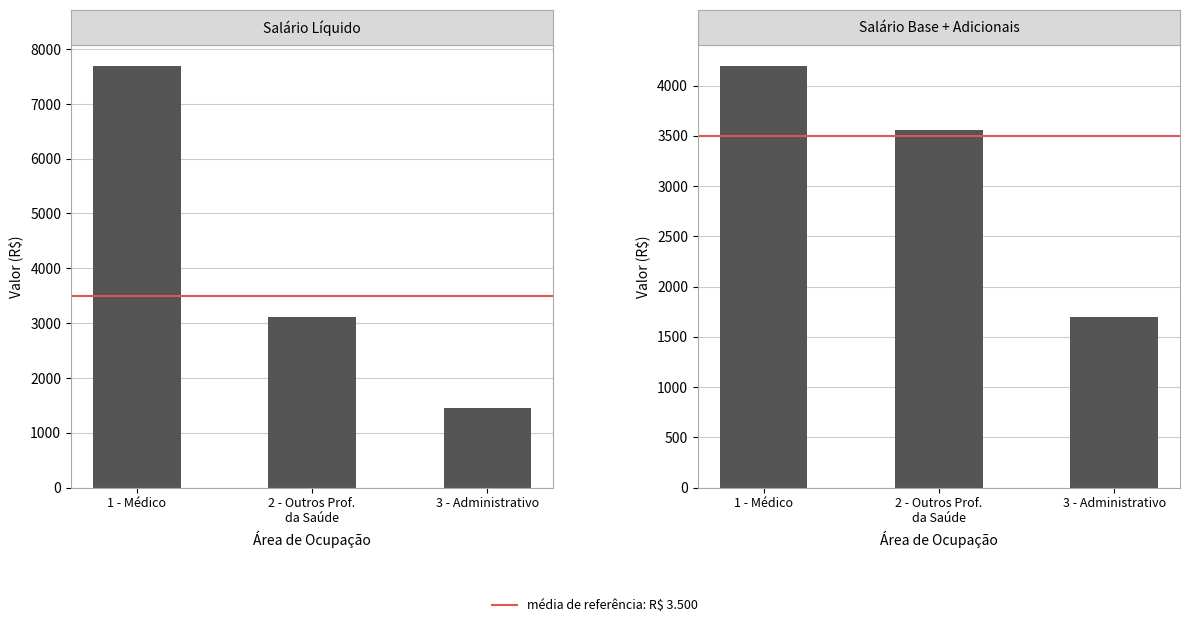

True or false: Salário Líquido has a value of 637.4 at 3 - Administrativo.

False